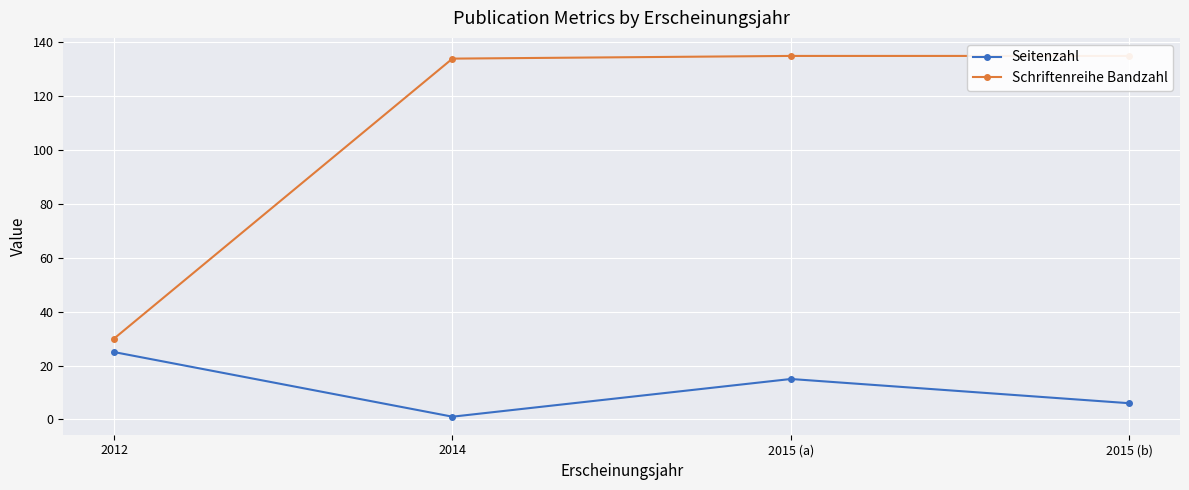

Reading right to left, list all the values displayed in this chart.

Seitenzahl: 6	15	1	25
Schriftenreihe Bandzahl: 135	135	134	30